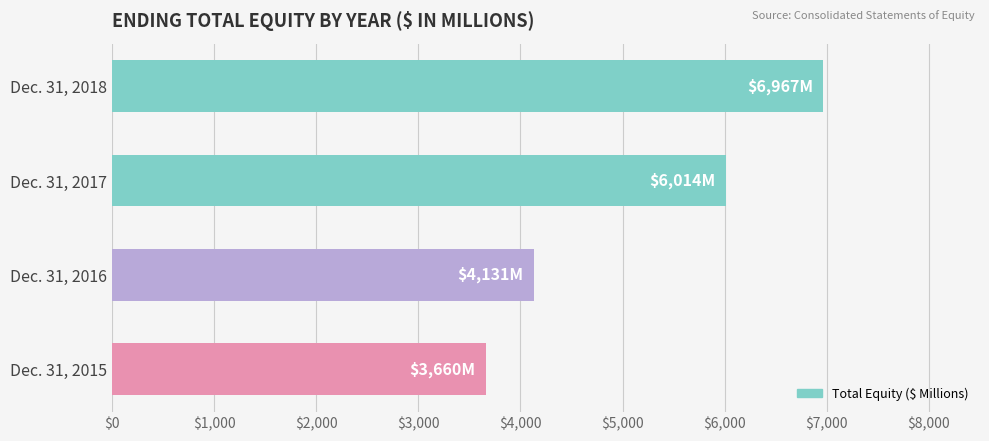

What is the change in value from Dec. 31, 2016 to Dec. 31, 2018?

+2836